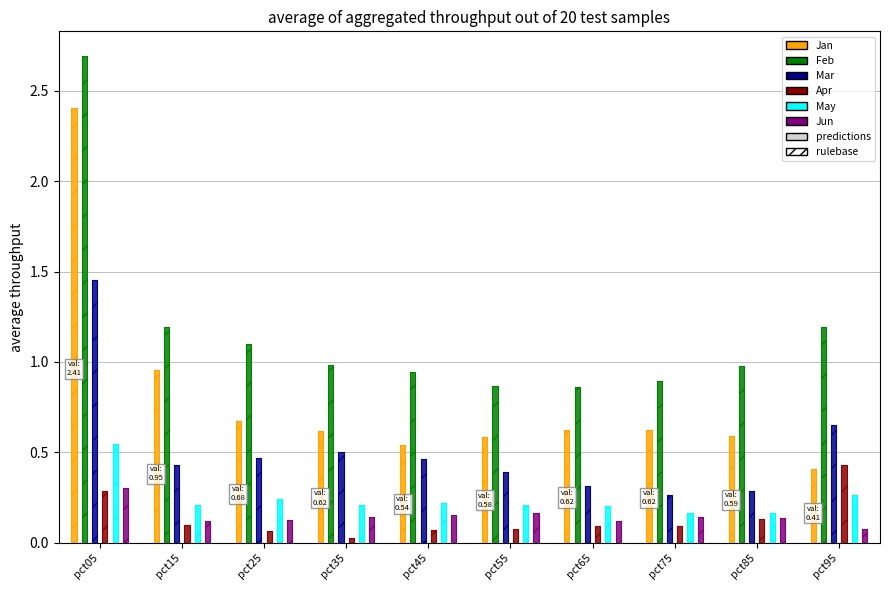

Which series changed the most between pct85 and pct95?

Mar